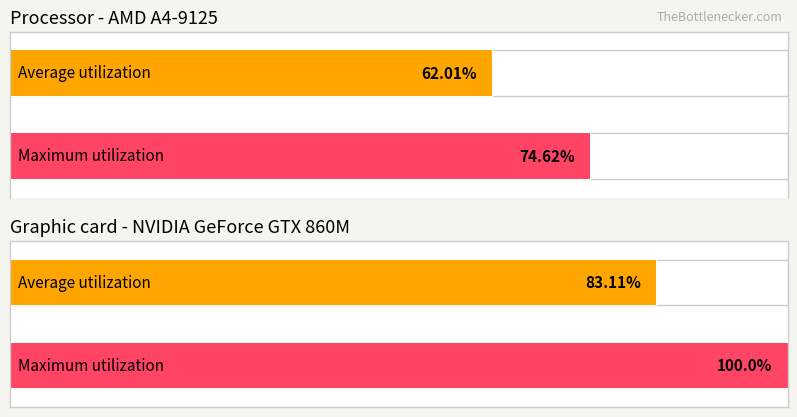

Which series has the widest spread of values?

Maximum utilization